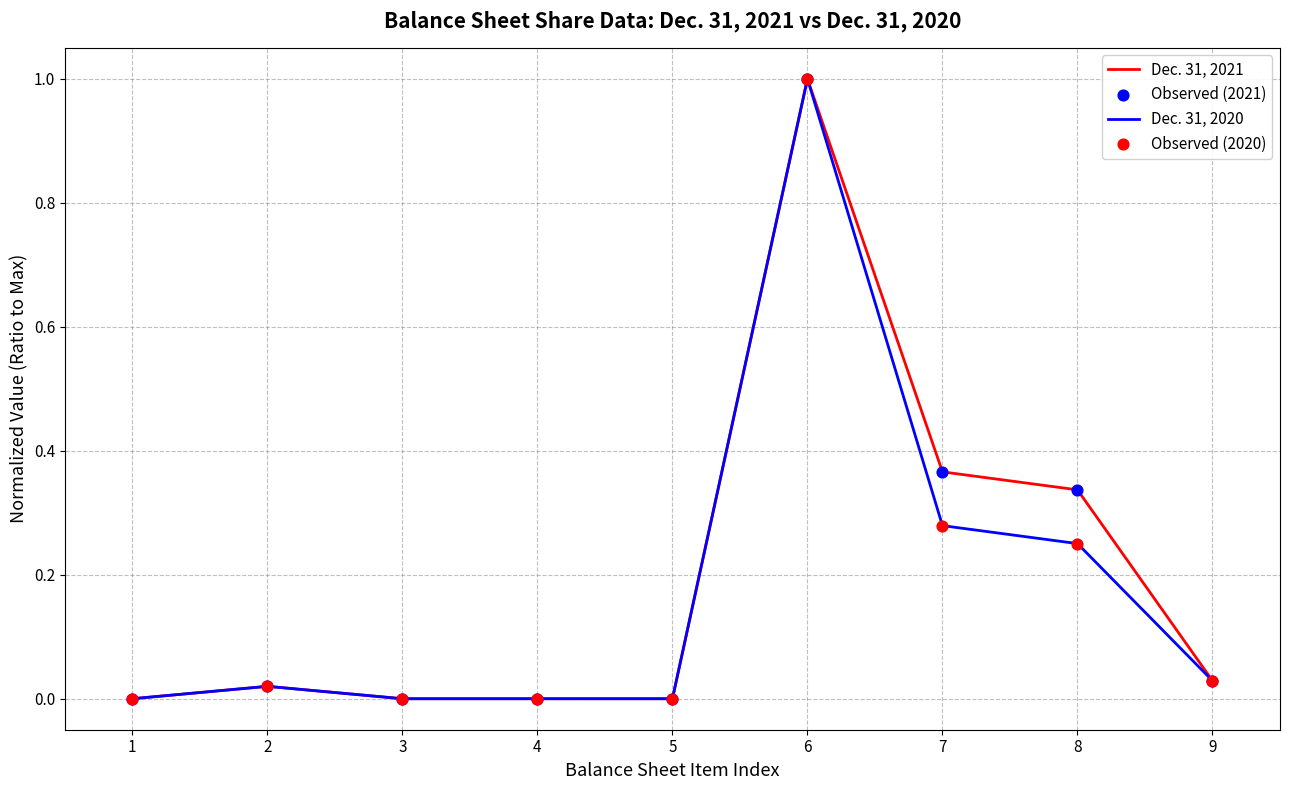

At which category does the chart reach its peak across all series?

6